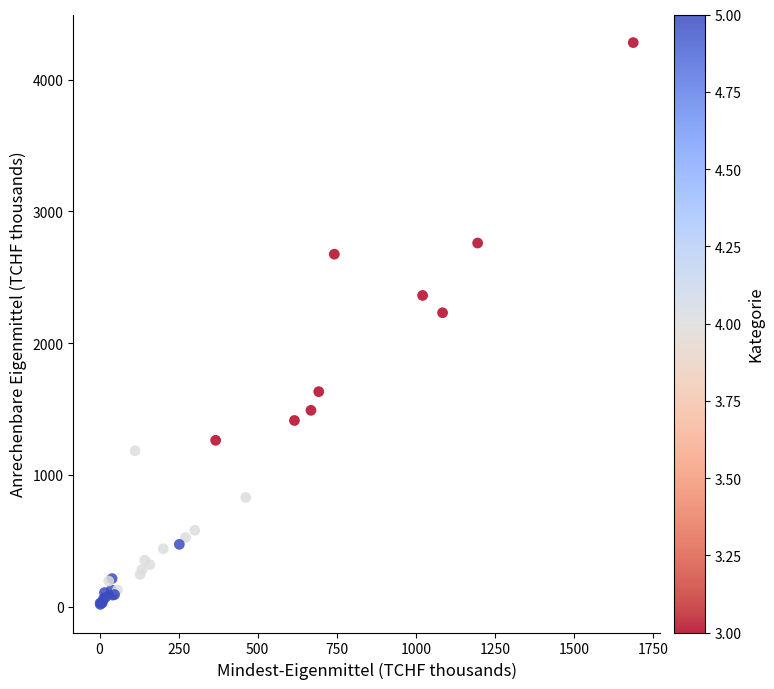

What Y value in the scatter plot is closest to 2149?

2231.1